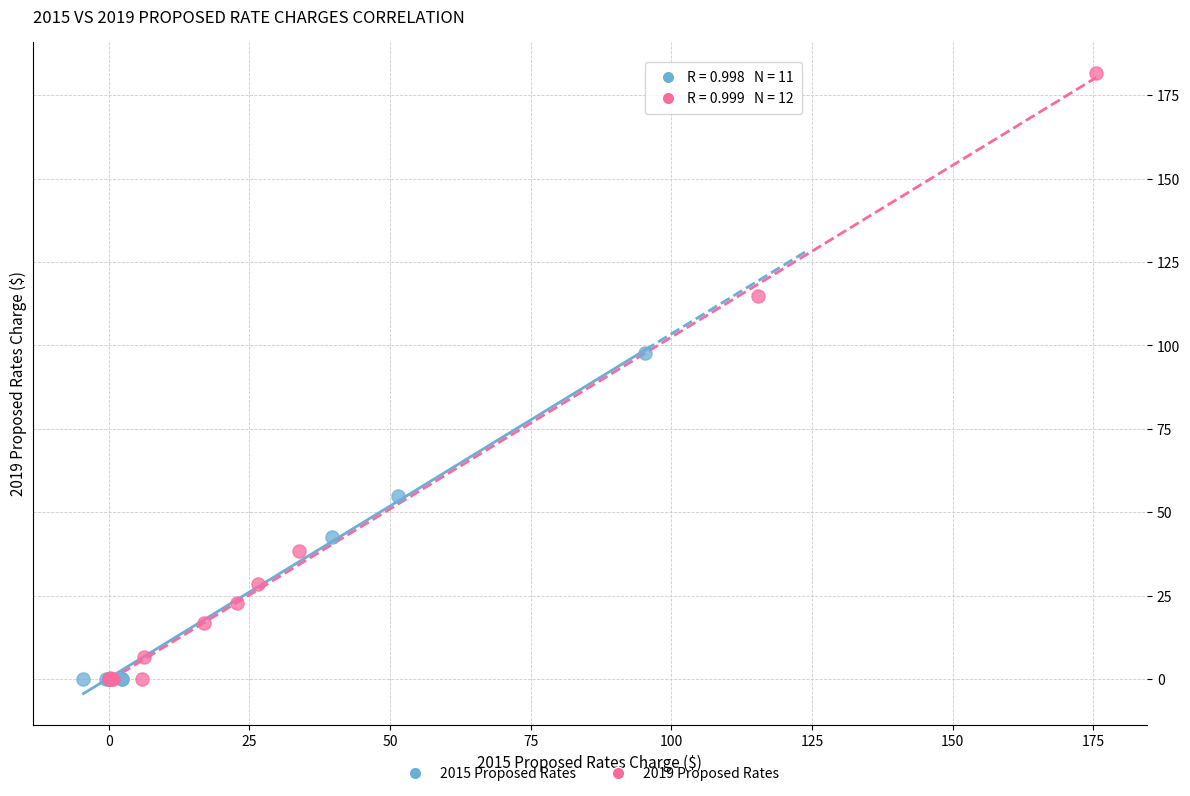

Which series has the largest Y range (max minus min)?

2019 Proposed Rates